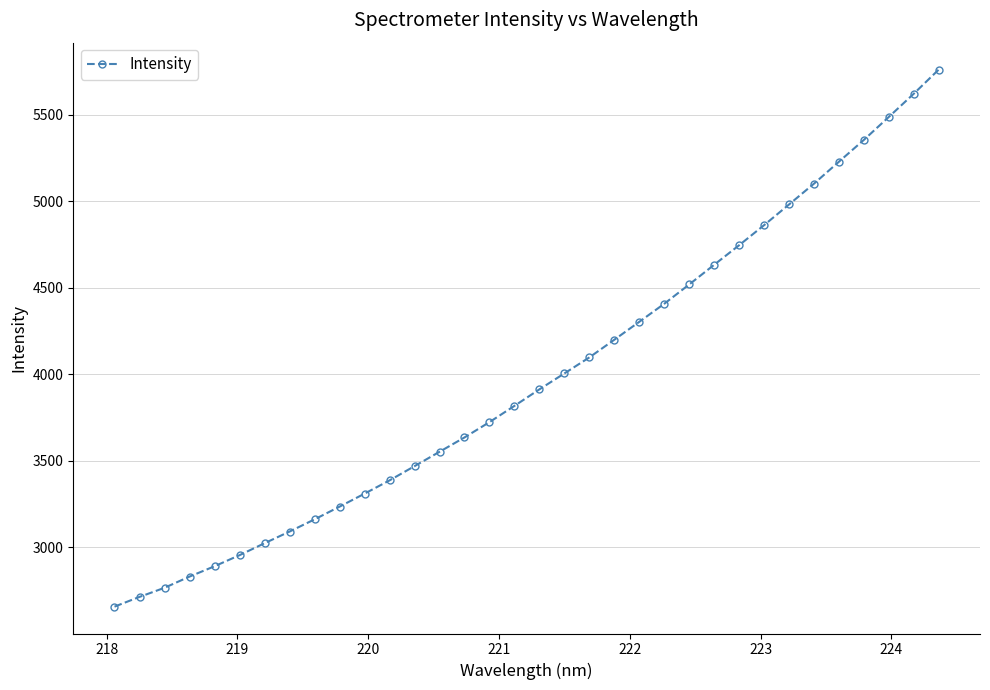

What is the difference between the maximum and minimum values?

3102.8